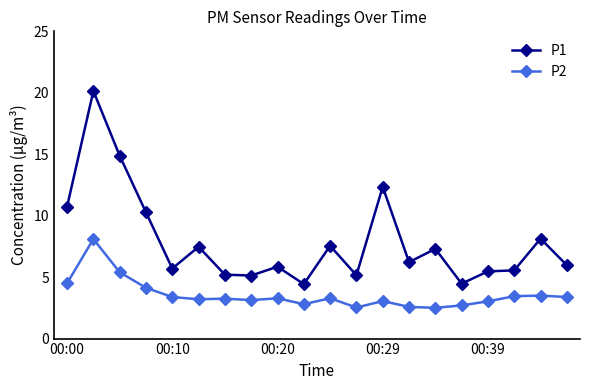

True or false: P1 and P2 intersect in this chart.

False